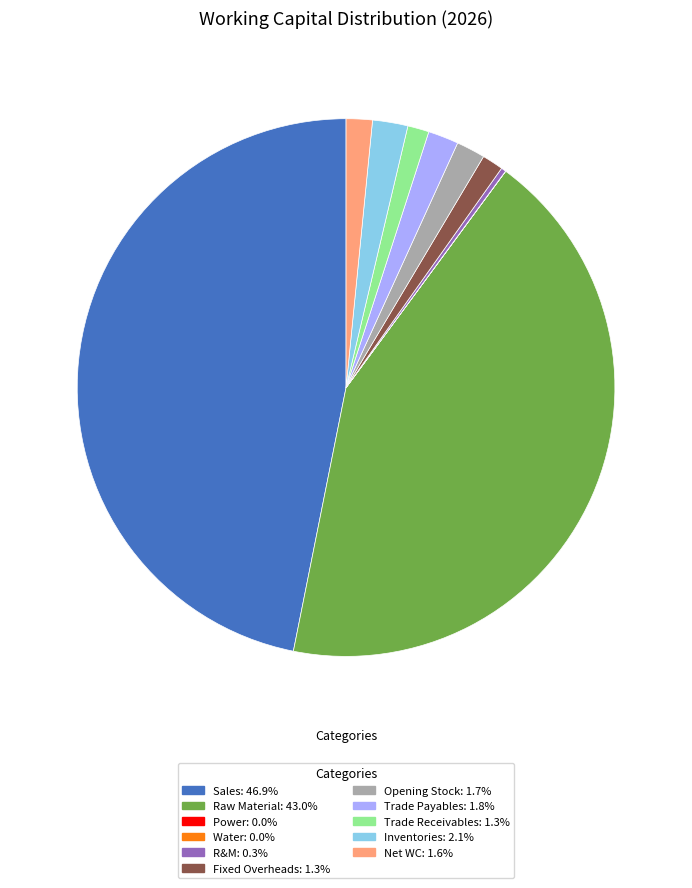

What is the largest slice in the pie chart?

Sales